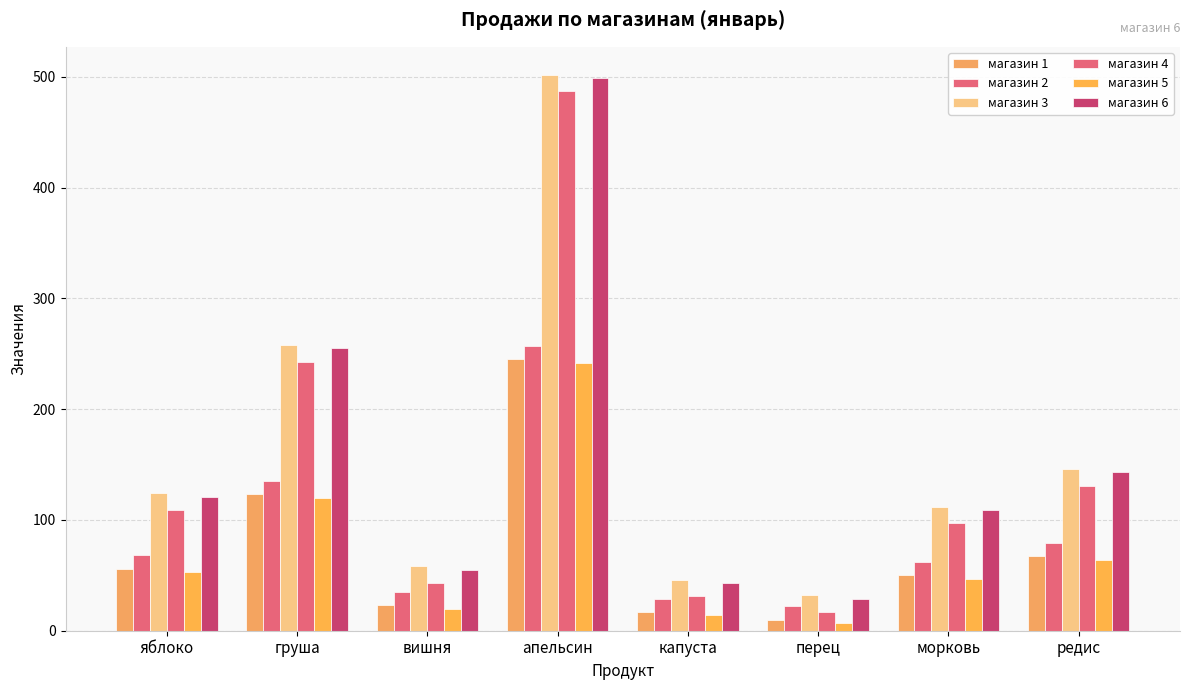

What value does the магазин 5 series have at груша?

120